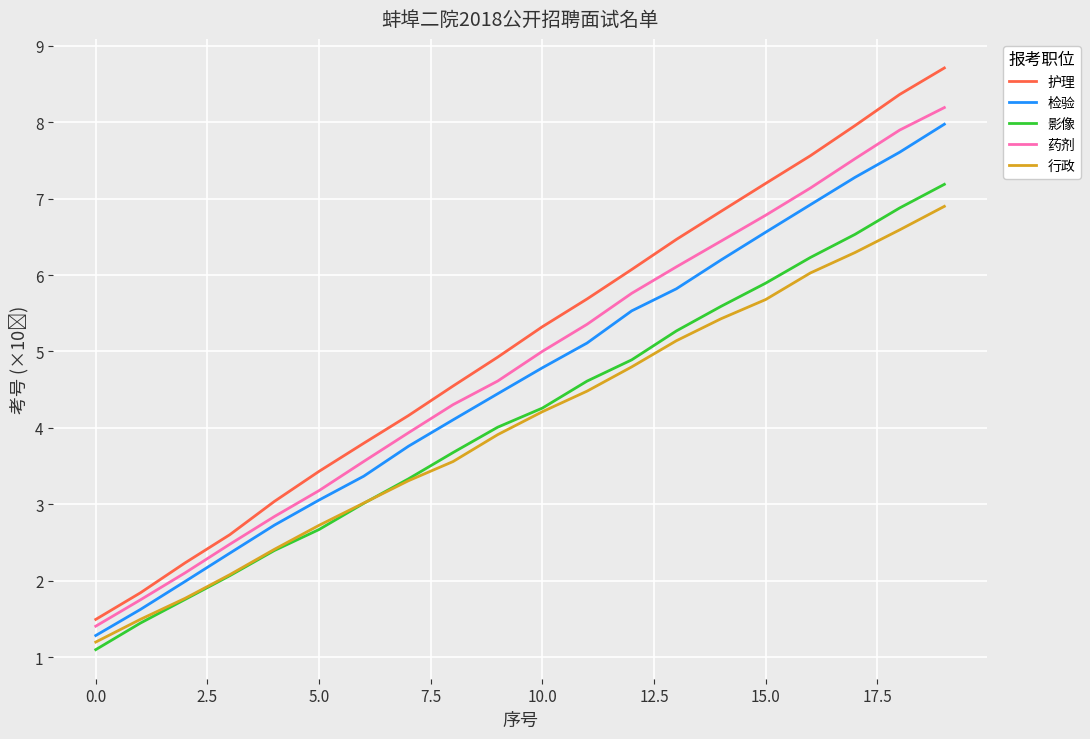

Reading left to right, list all the values displayed in this chart.

护理: 1.5	1.8	2.2	2.6	3.0	3.4	3.8	4.2	4.5	4.9	5.3	5.7	6.1	6.5	6.8	7.2	7.6	8.0	8.4	8.7
检验: 1.3	1.6	2.0	2.4	2.7	3.1	3.4	3.8	4.1	4.4	4.8	5.1	5.5	5.8	6.2	6.6	6.9	7.3	7.6	8.0
影像: 1.1	1.4	1.8	2.1	2.4	2.7	3.0	3.3	3.7	4.0	4.3	4.6	4.9	5.3	5.6	5.9	6.2	6.5	6.9	7.2
药剂: 1.4	1.8	2.1	2.5	2.8	3.2	3.6	3.9	4.3	4.6	5.0	5.4	5.8	6.1	6.4	6.8	7.1	7.5	7.9	8.2
行政: 1.2	1.5	1.8	2.1	2.4	2.7	3.0	3.3	3.6	3.9	4.2	4.5	4.8	5.1	5.4	5.7	6.0	6.3	6.6	6.9